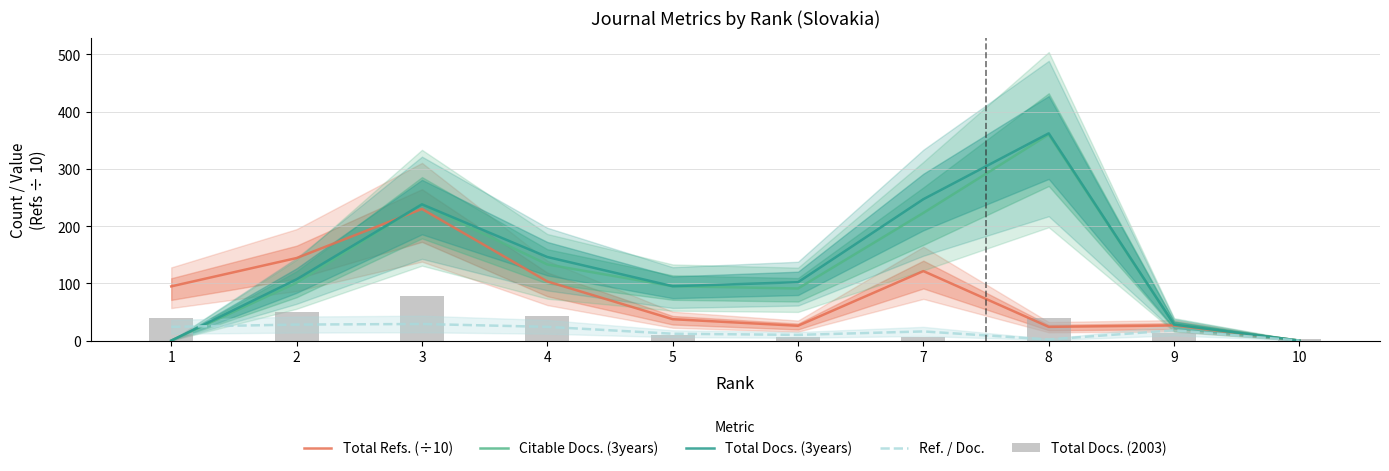

Rank the series by their maximum value, from lowest to highest.

Ref. / Doc., Total Docs. (2003), Total Refs. (÷10), Citable Docs. (3years), Total Docs. (3years)